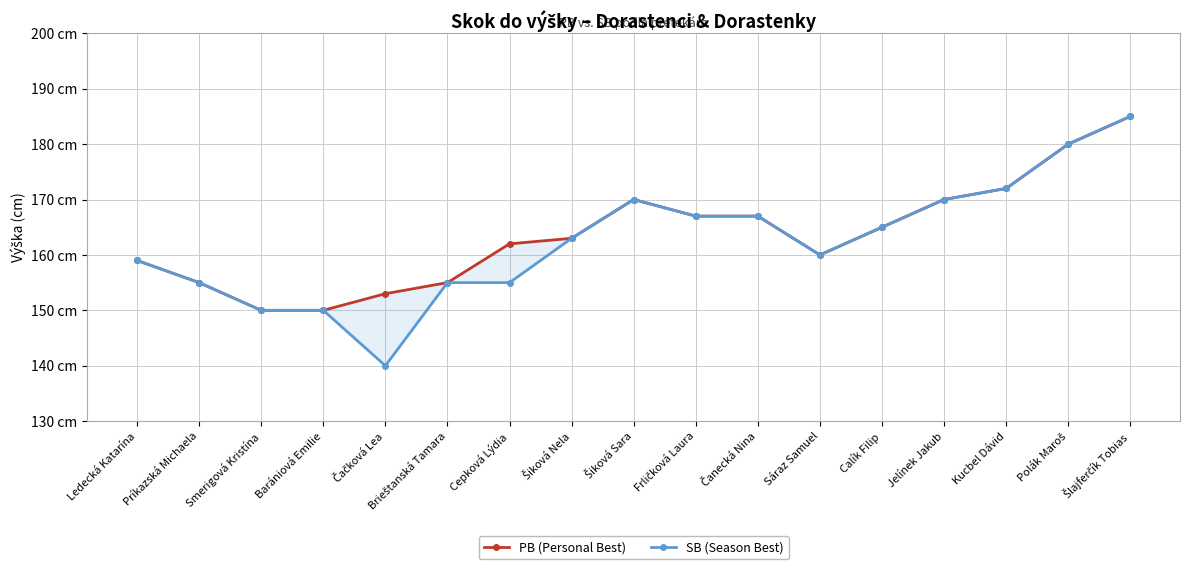

The value of SB (Season Best) at Sáraz Samuel is 266. True or false?

False